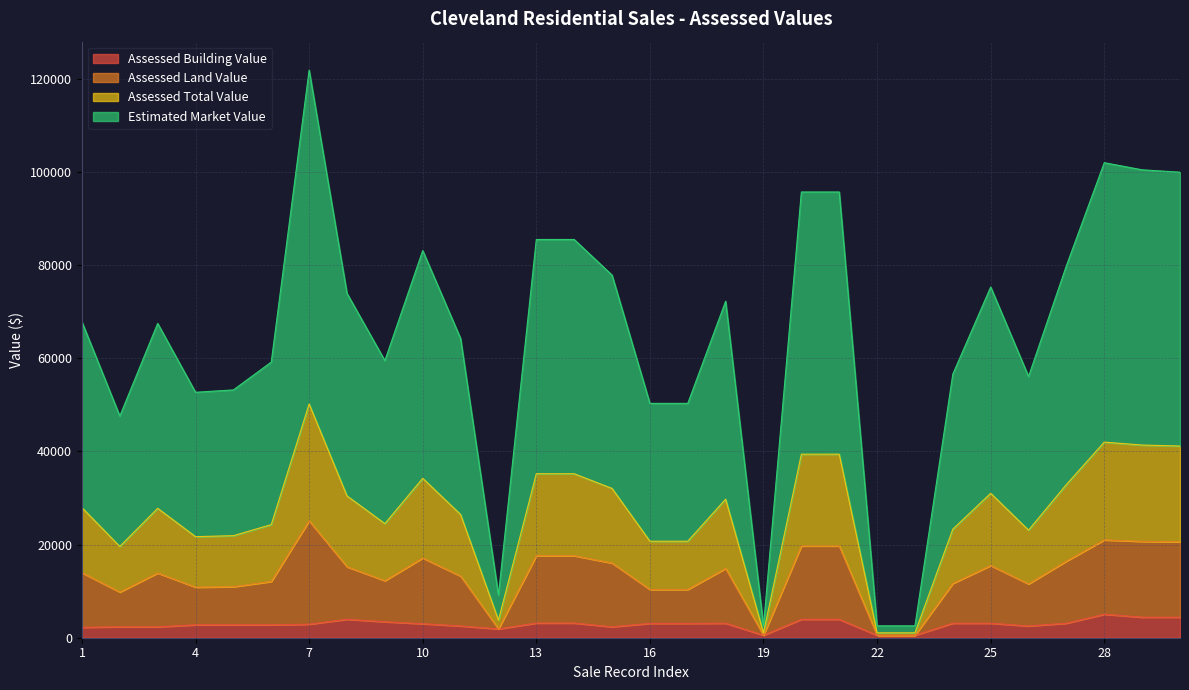

What is the highest value of the Assessed Building Value series?

5040